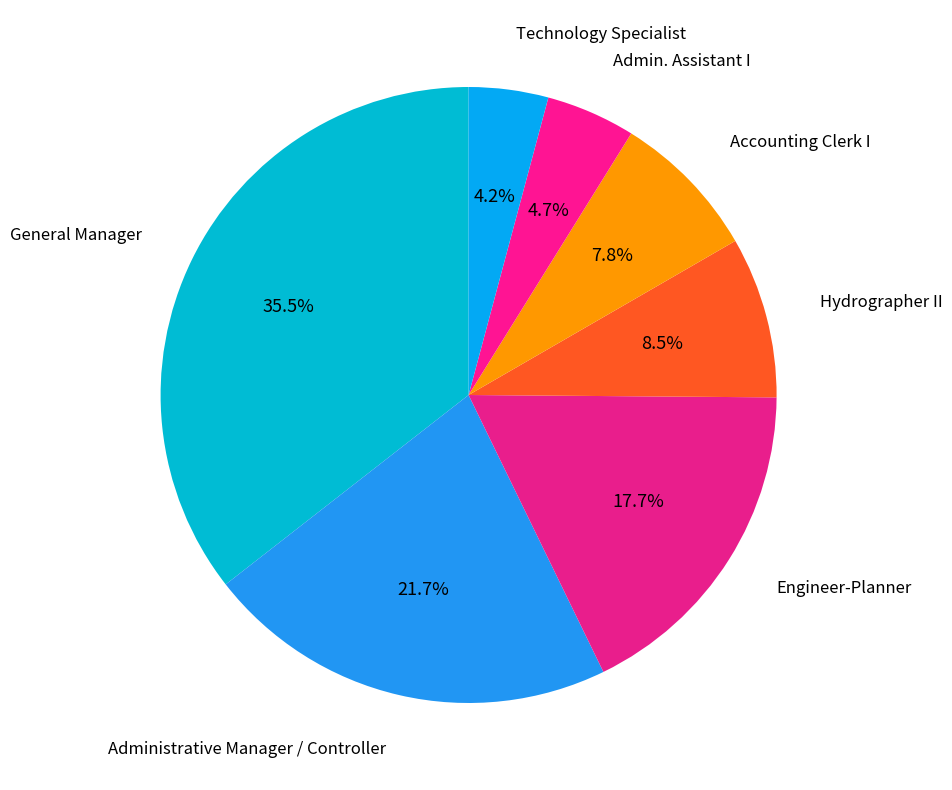

How many slices are in this pie chart?

7